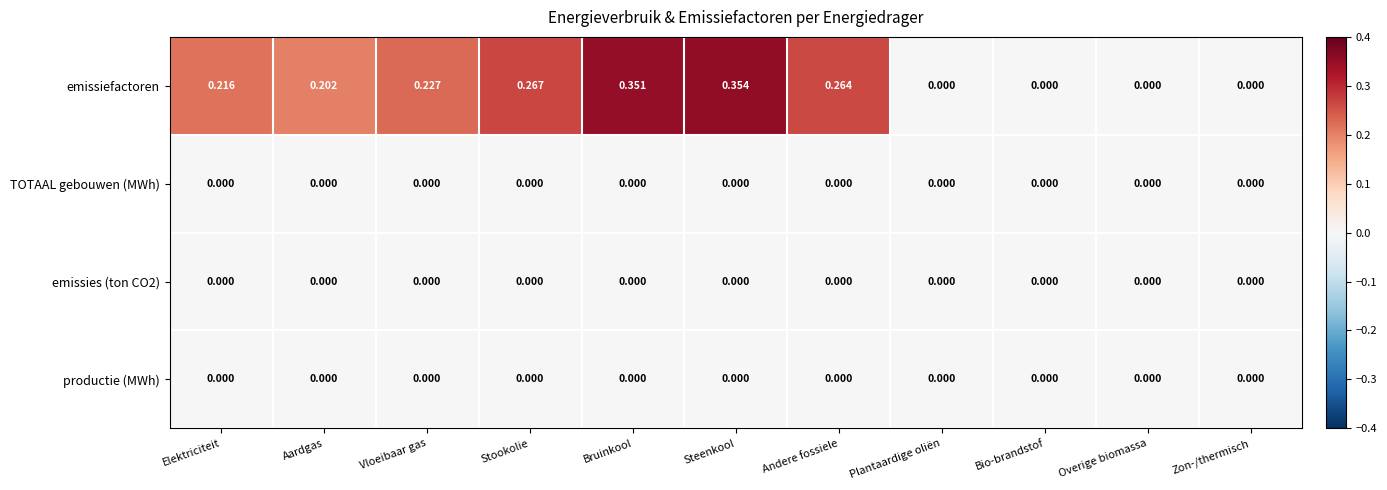

Between Andere fossiele and Bio-brandstof, which series saw the biggest shift?

emissiefactoren